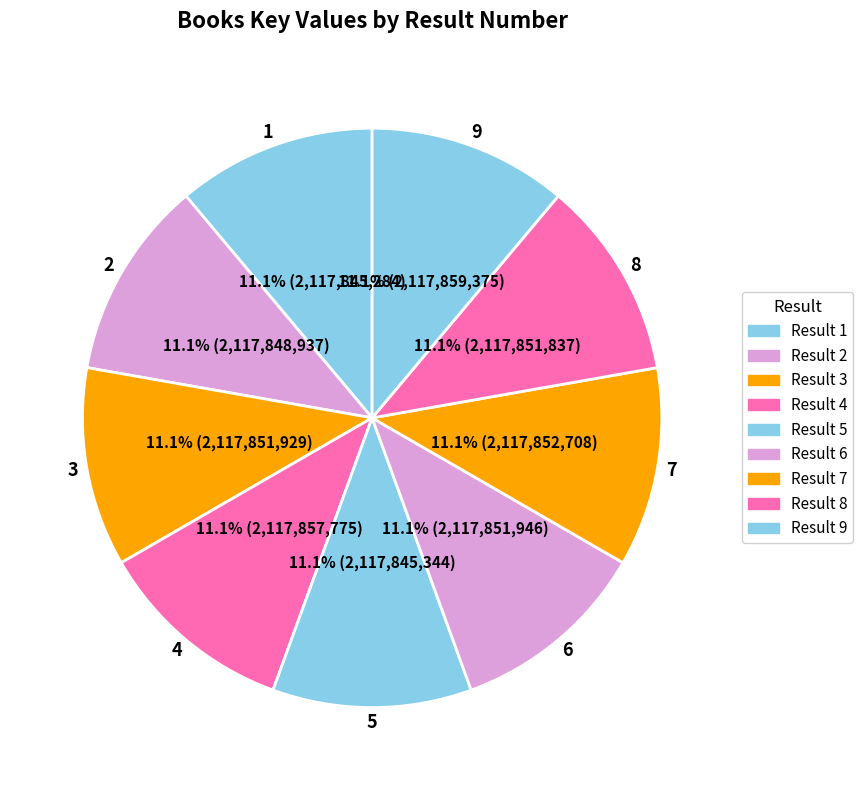

To the nearest percent, what is the average slice percentage?

11%